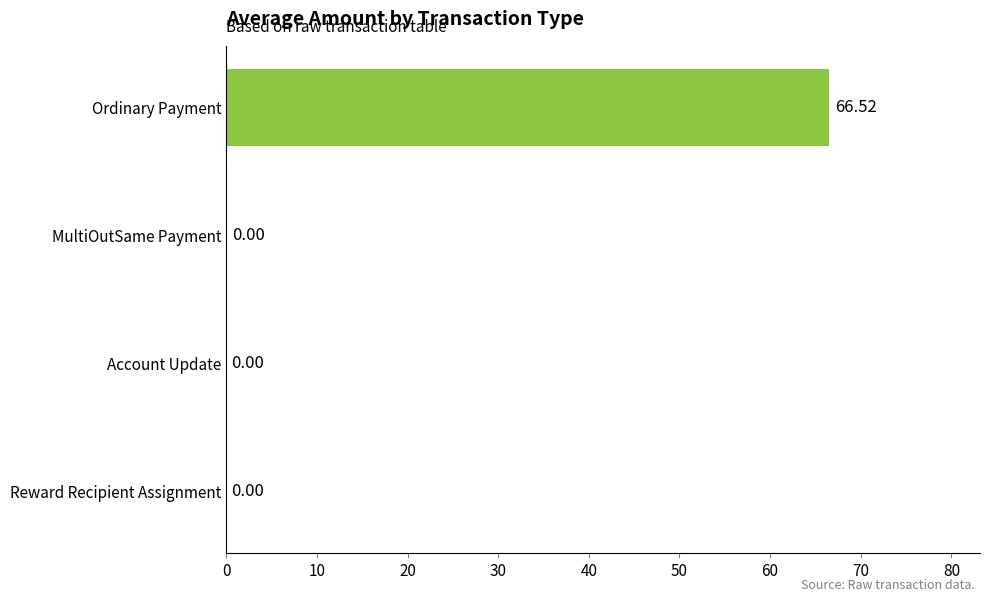

At which category does the chart reach its peak across all series?

Ordinary Payment